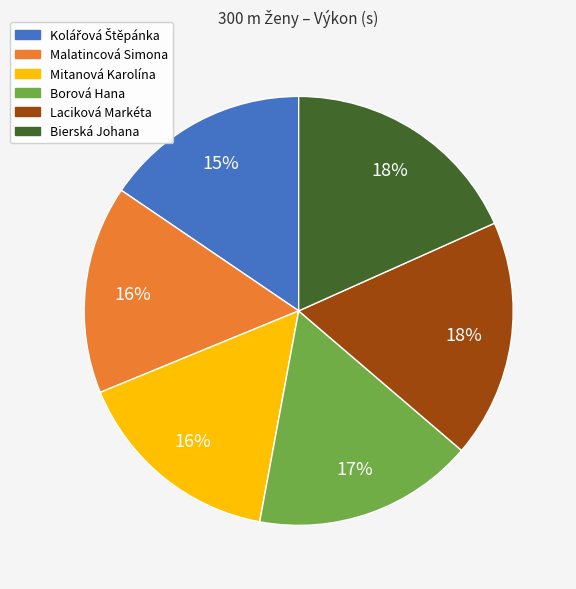

Is the sum of Borová Hana and Laciková Markéta greater than half?

No